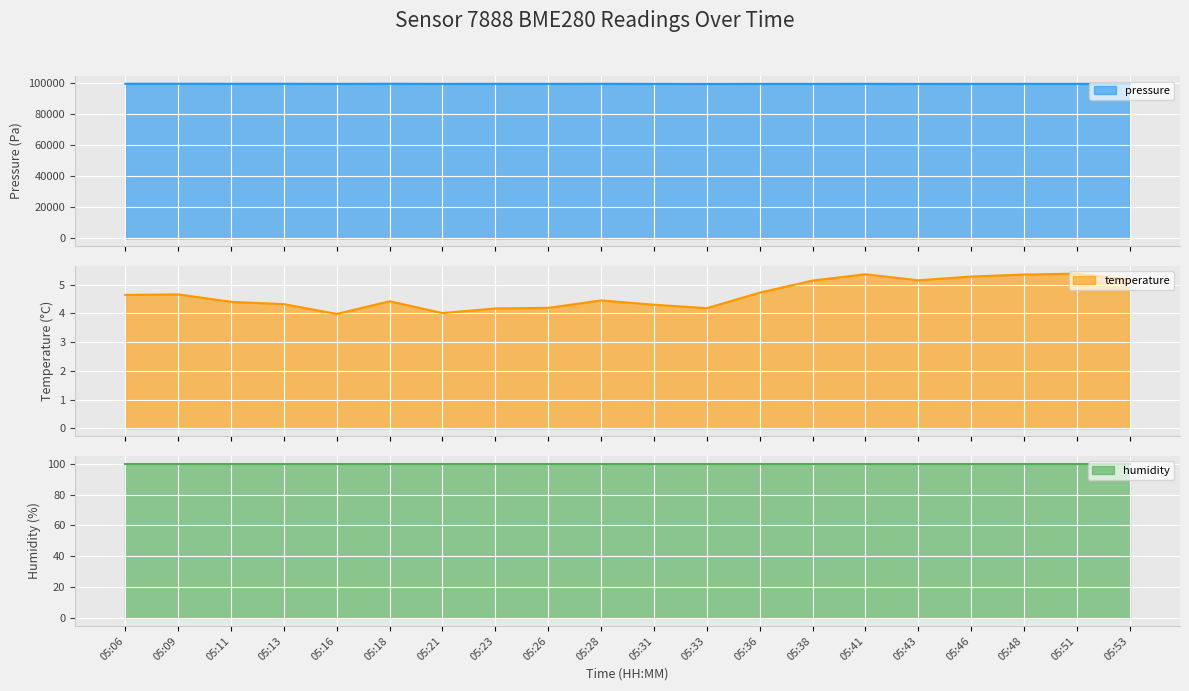

At which category does temperature reach its first local valley?

05:16